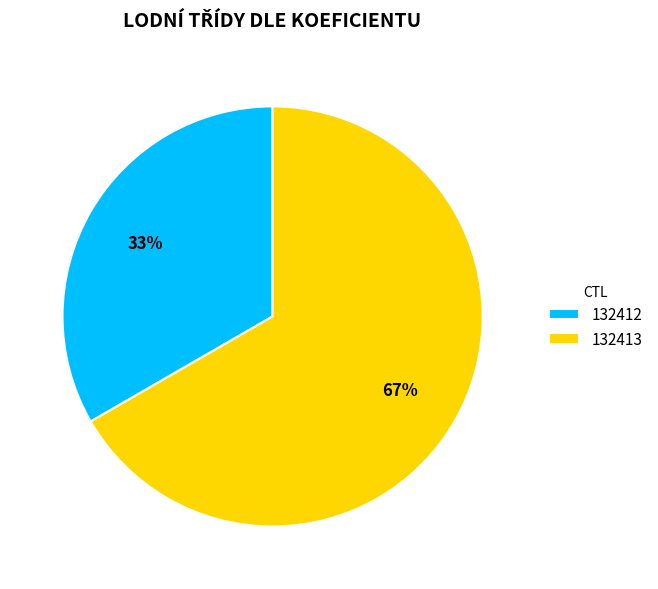

To the nearest percent, what portion does 132412 represent?

33%